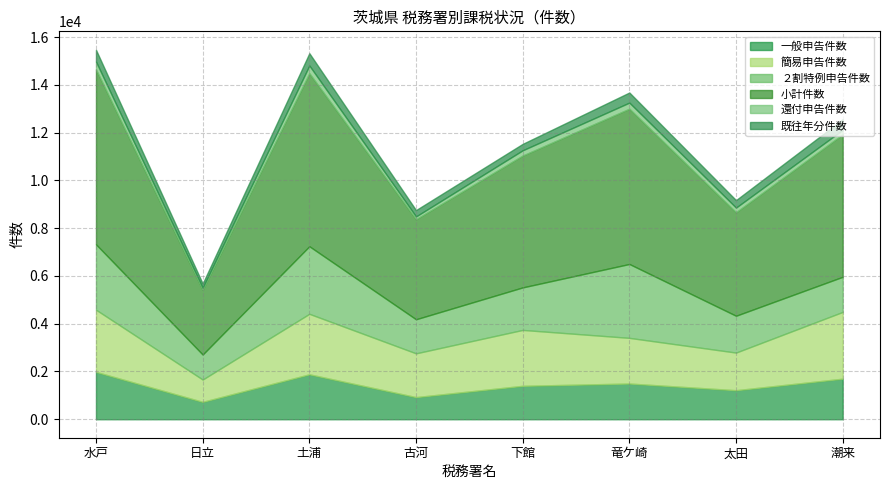

Where is 小計件数 nearest to the value 5017?

下館